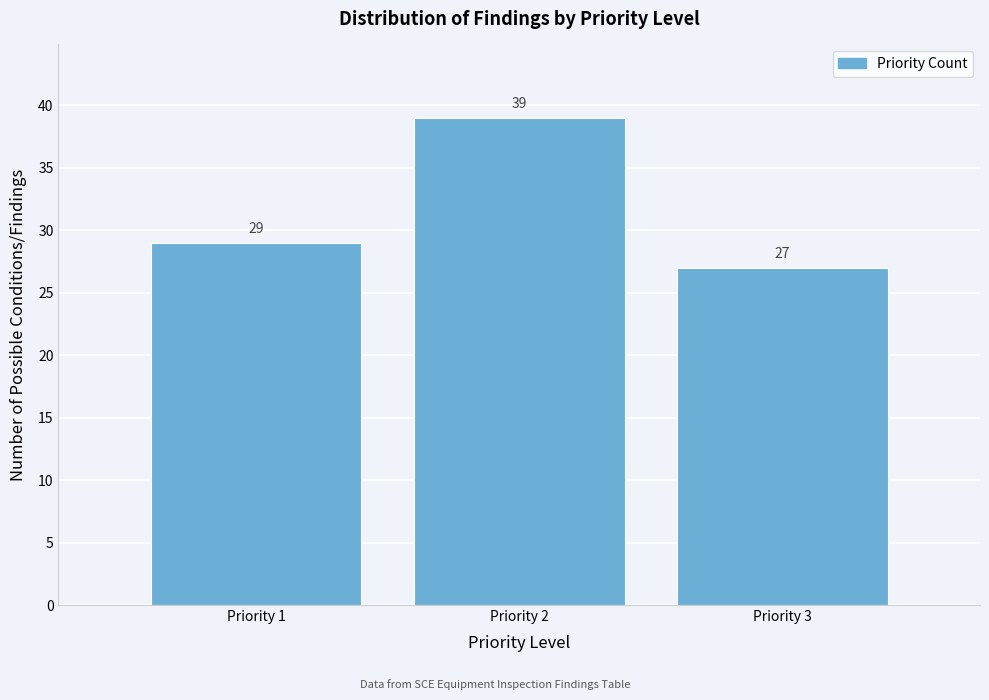

Reading right to left, list all the values displayed in this chart.

27	39	29